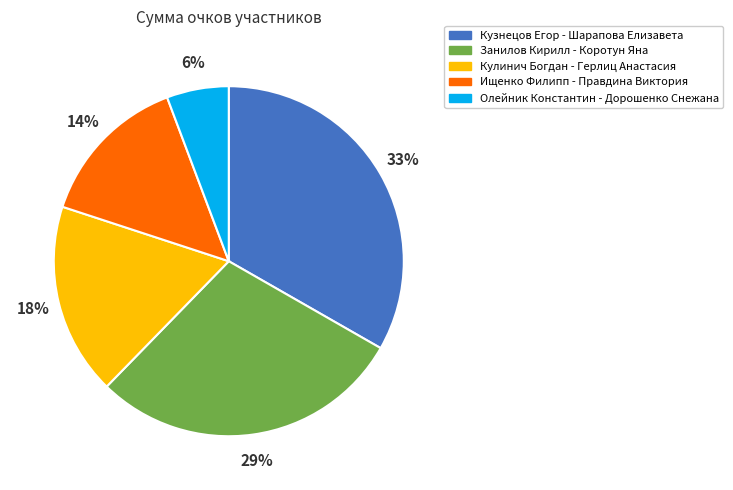

True or false: Занилов Кирилл - Коротун Яна accounts for 29% of the total.

True